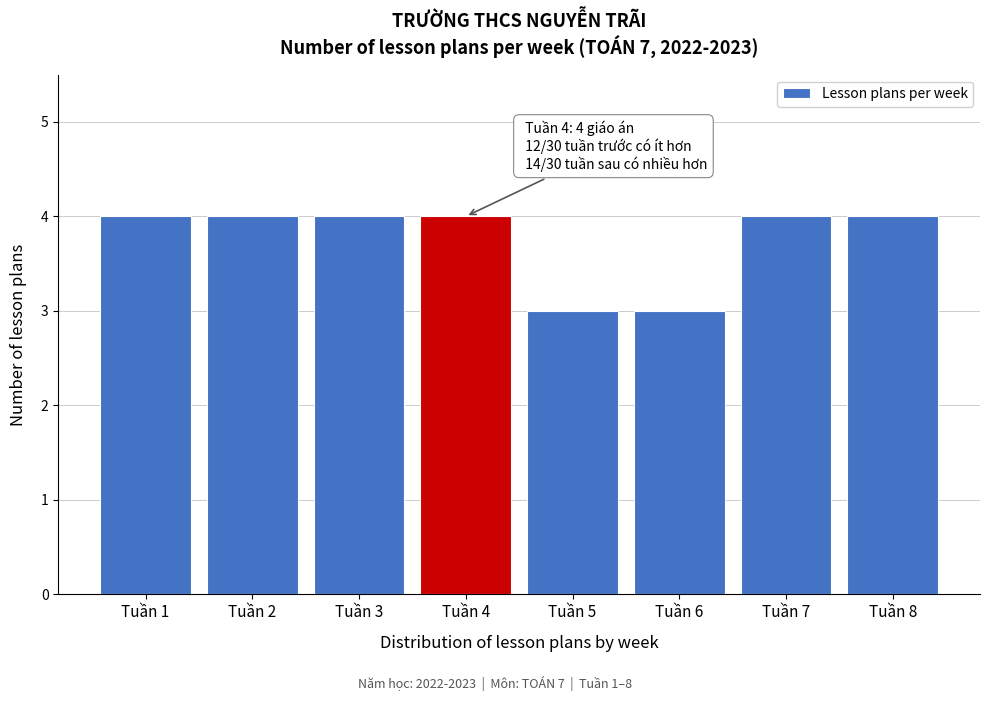

Reading left to right, list all the values displayed in this chart.

Tuần 1=4	Tuần 2=4	Tuần 3=4	Tuần 4=4	Tuần 5=3	Tuần 6=3	Tuần 7=4	Tuần 8=4